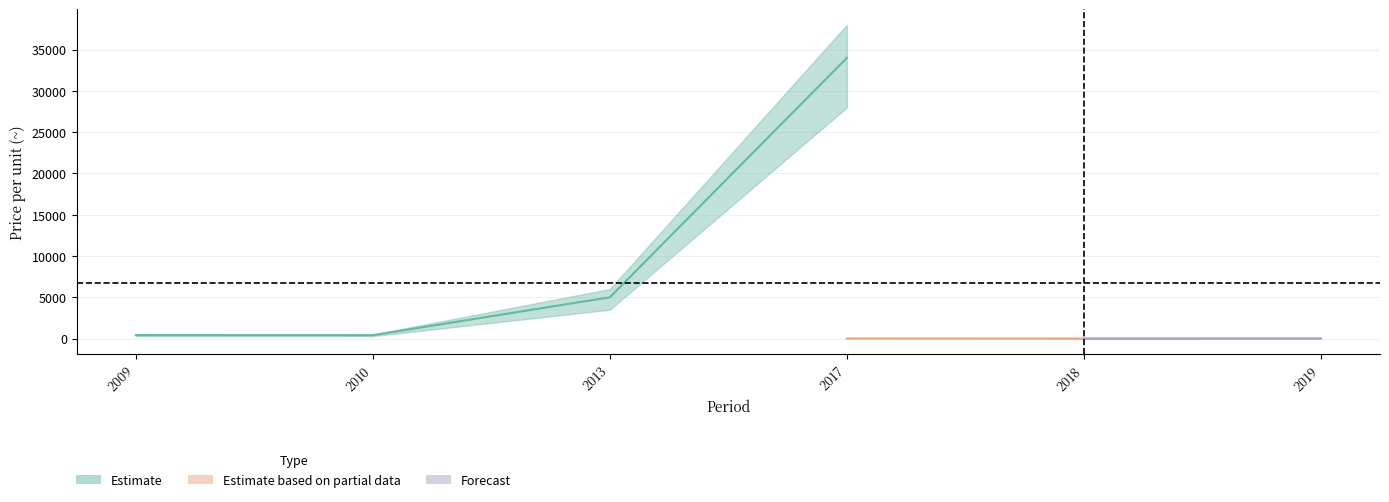

What is the sum of all Estimate based on partial data values?

22.6